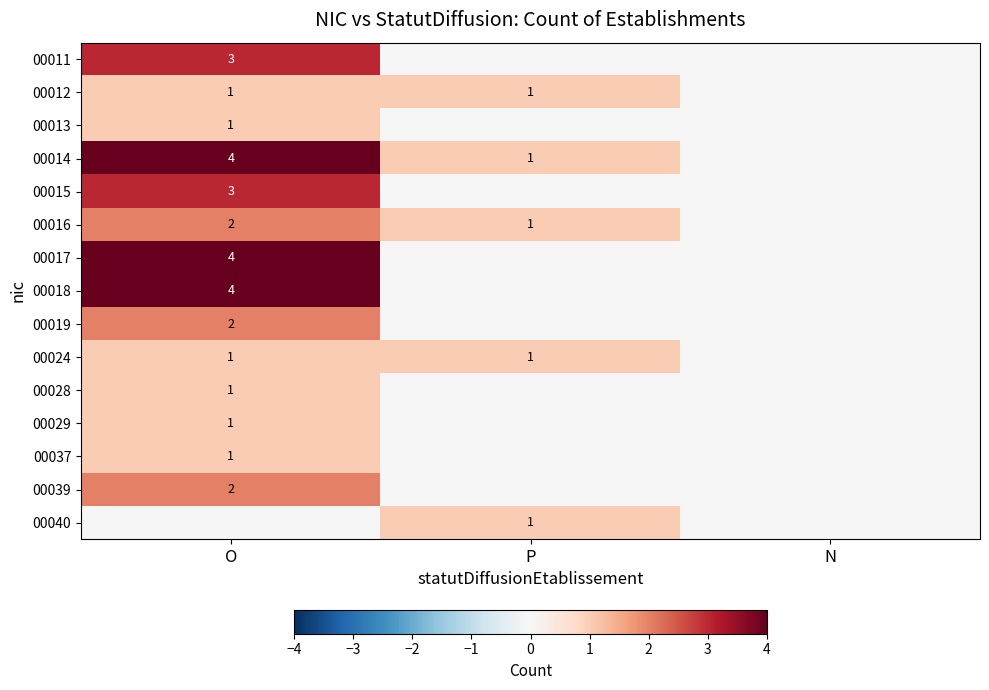

The value of 00013 at O is 1. True or false?

True